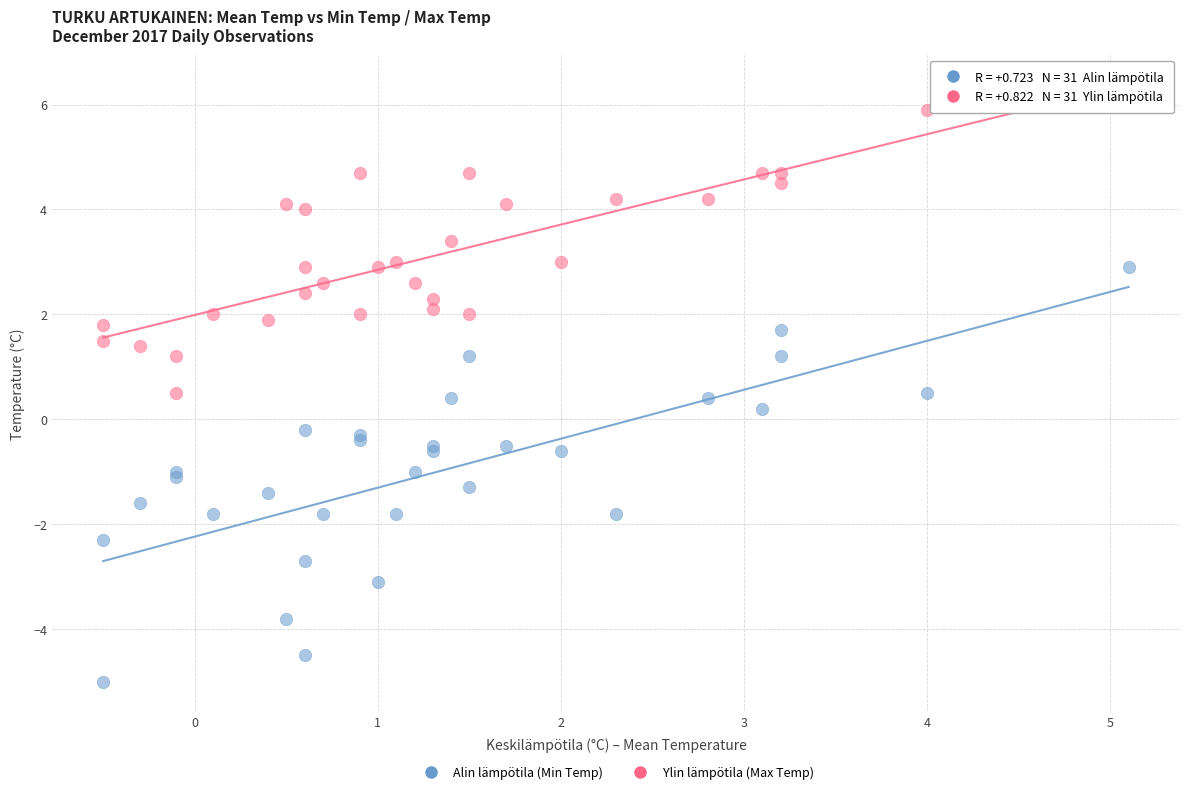

Which series has the widest spread of Y values?

Alin lämpötila (Min Temp)